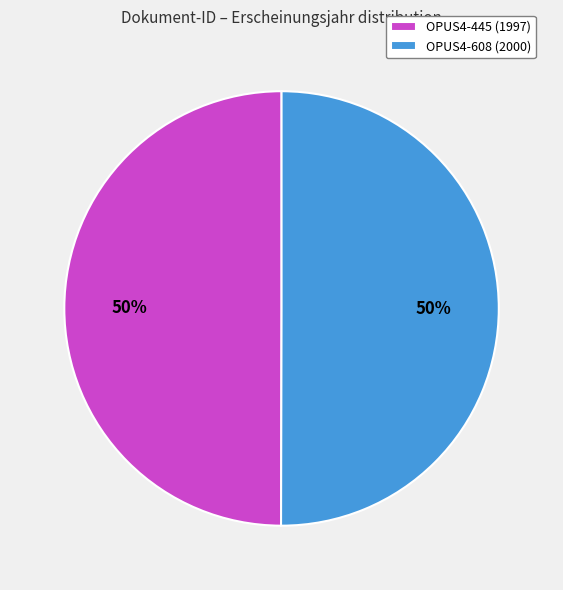

Approximately how many times larger is the value at OPUS4-608 (2000) compared to OPUS4-445 (1997)?

1.0